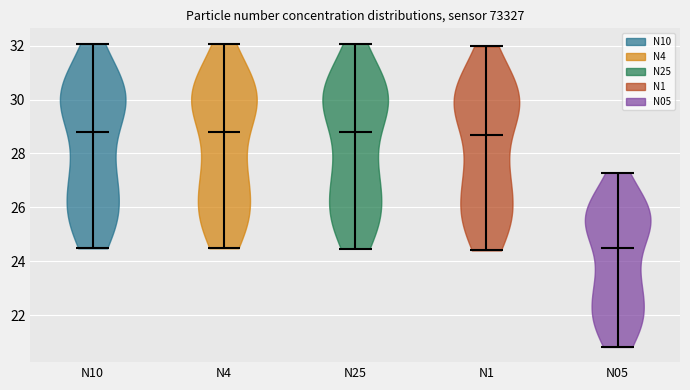

Where does the median line of the violin for N25 sit on the y-axis? The values are not printed on the chart, so give them approximately, as read against the axis.

28.8